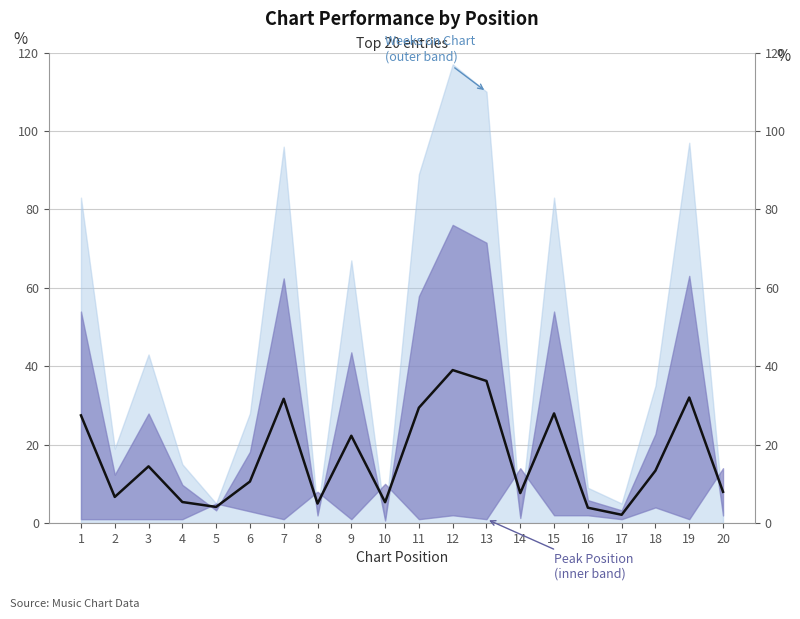

What is the average value?

16.6